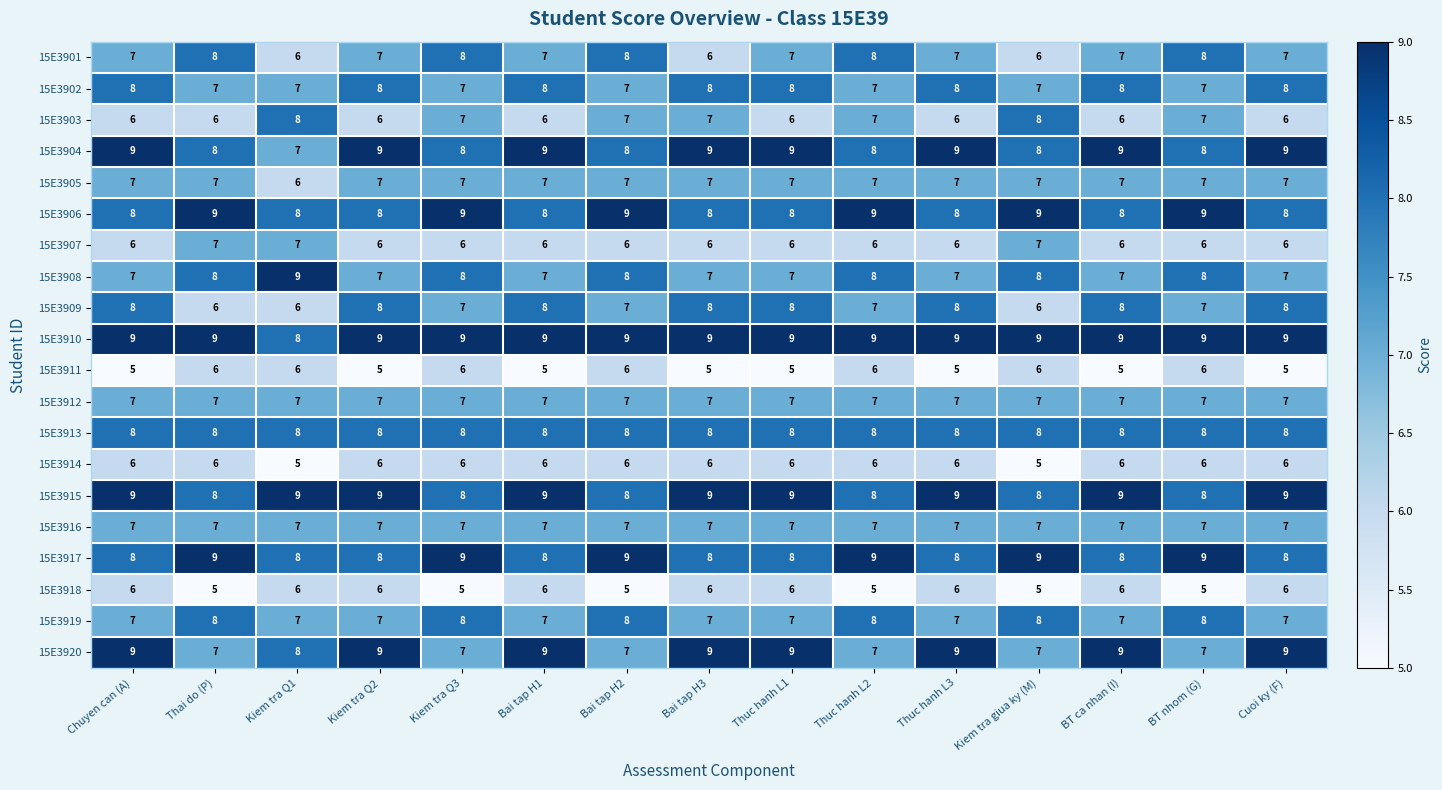

What value does the 15E3906 series have at Kiem tra Q3?

9